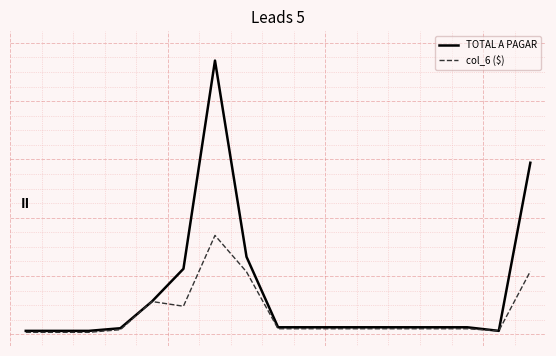

In col_6 ($), how many points are lower than both neighbors (excluding endpoints)?

2